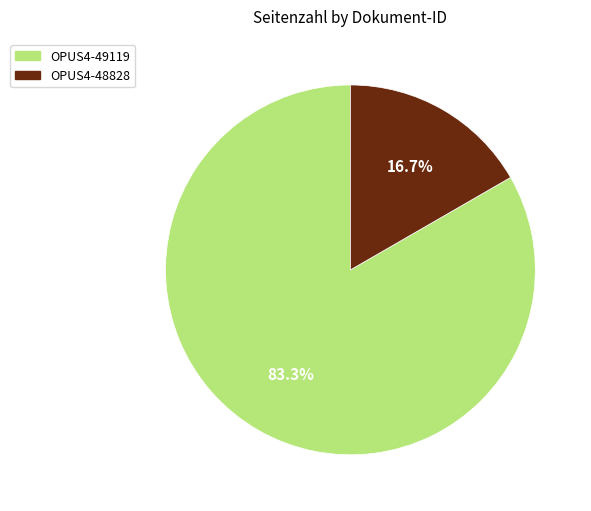

Rank the categories by value from highest to lowest.

OPUS4-49119, OPUS4-48828